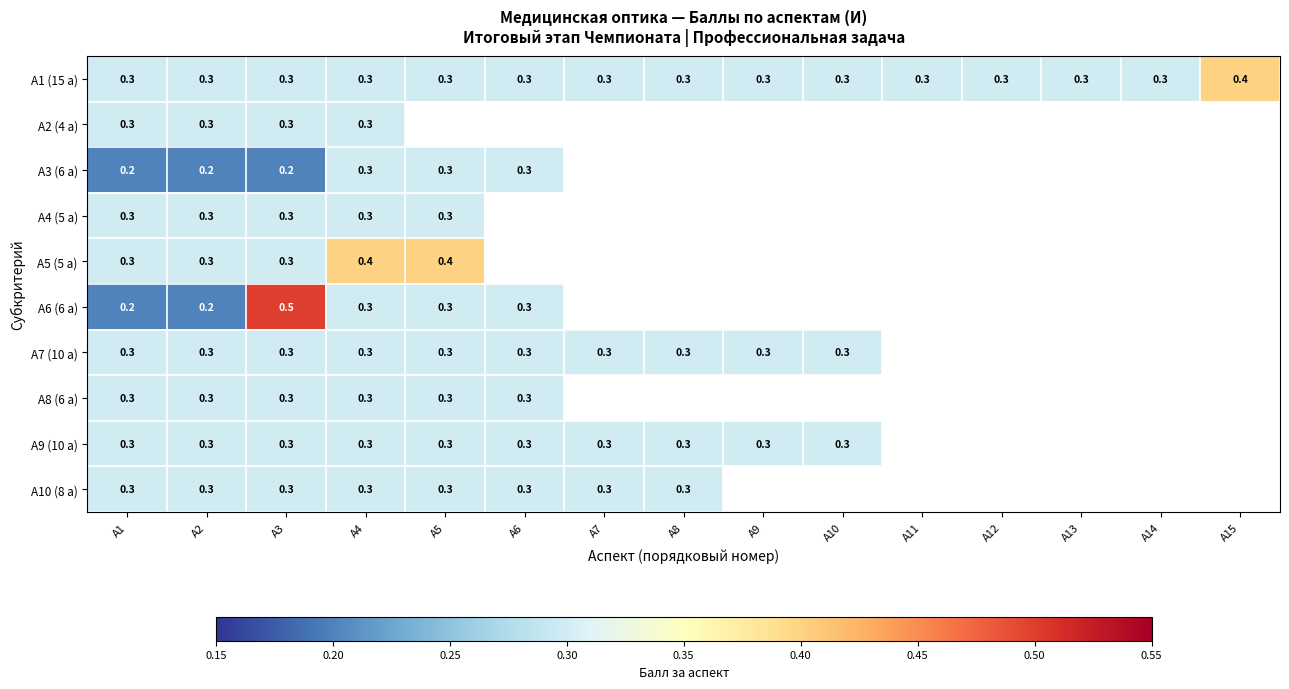

What is the total value across all series at А1?

2.8